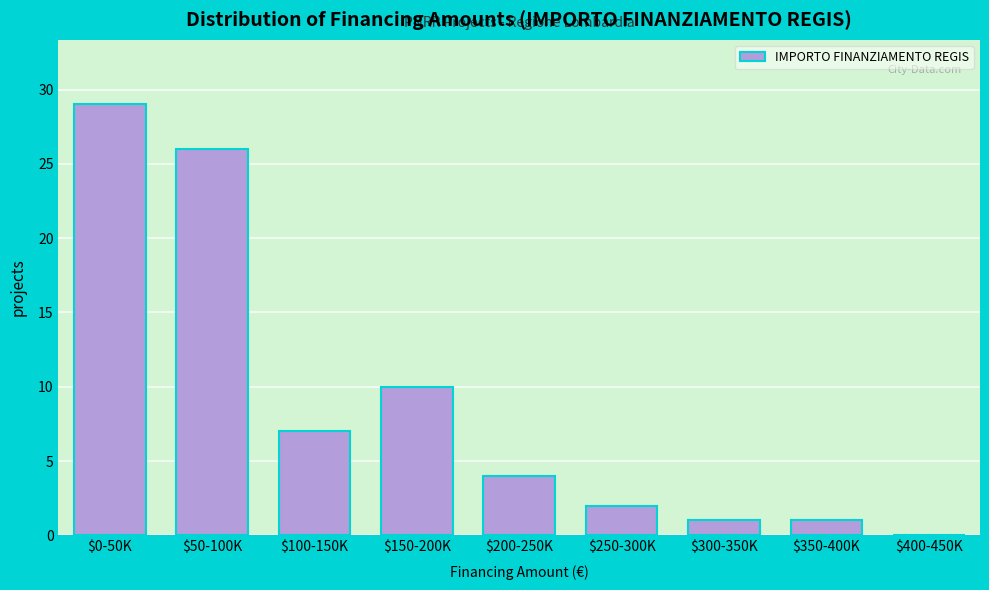

The chart shows a value of 4 at $200-250K. True or false?

True